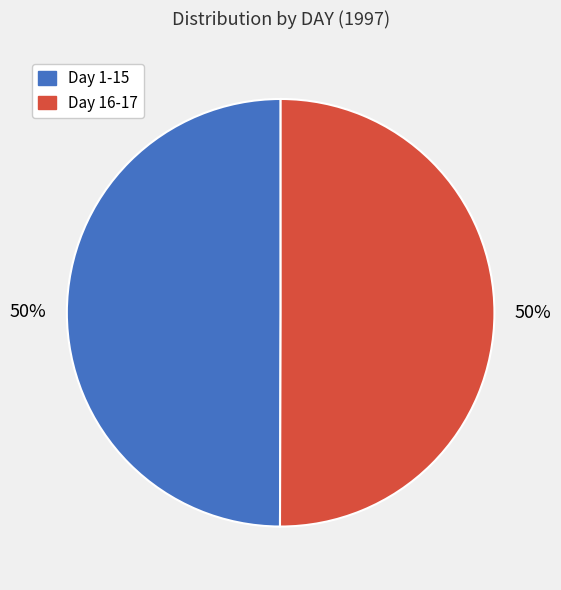

To the nearest percent, what is the average slice percentage?

50%